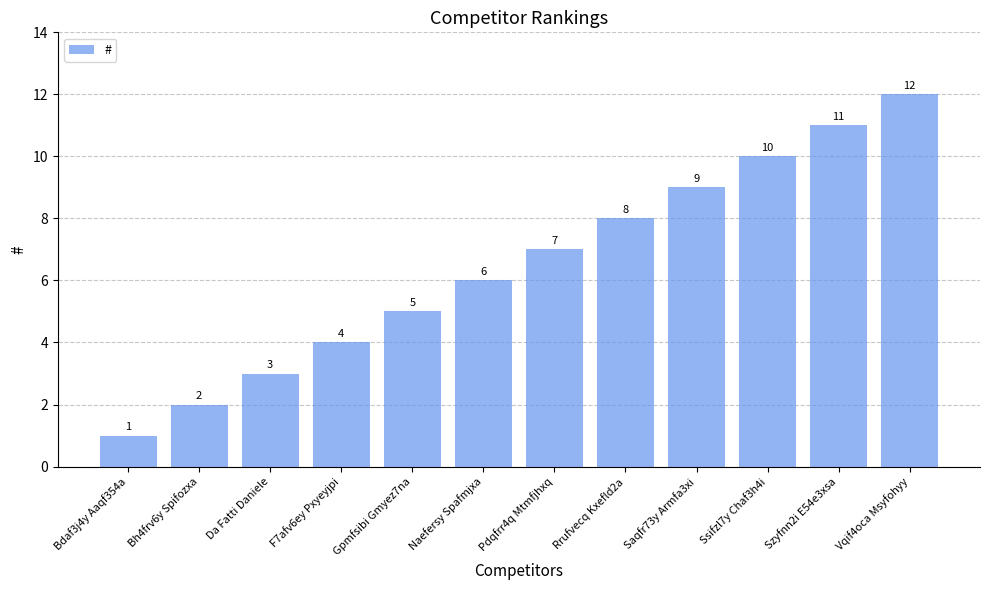

The chart shows a value of 6 at Naefersy Spafmjxa. True or false?

True